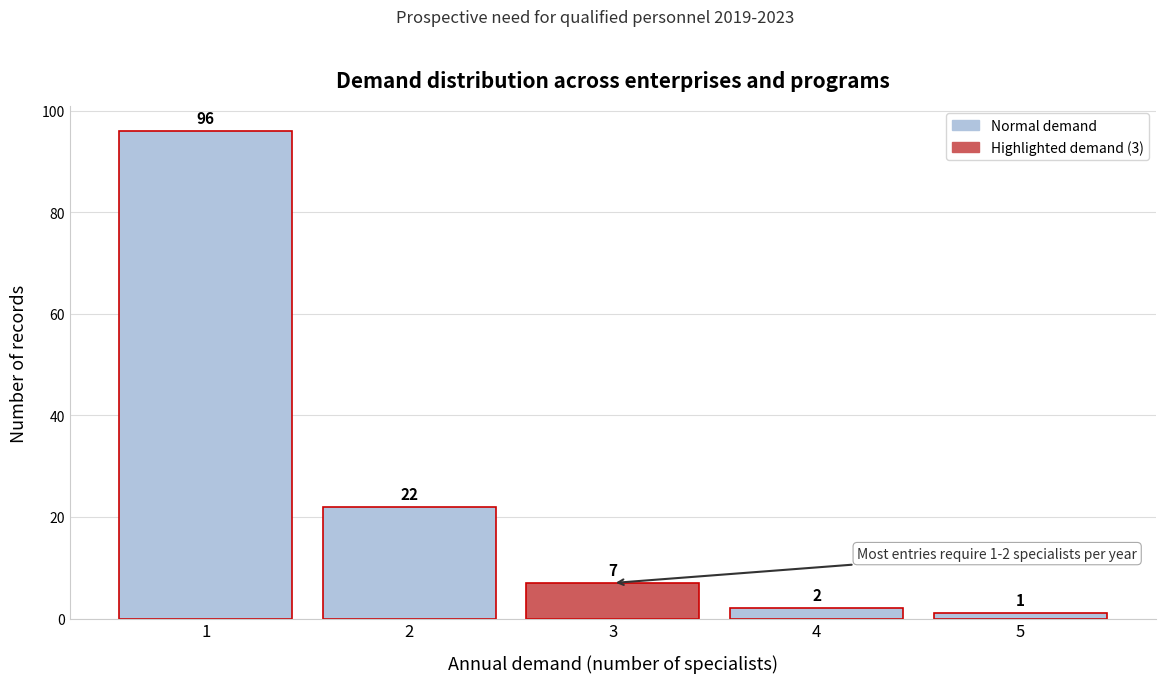

Reading left to right, extract all data points from this chart.

96	22	7	2	1